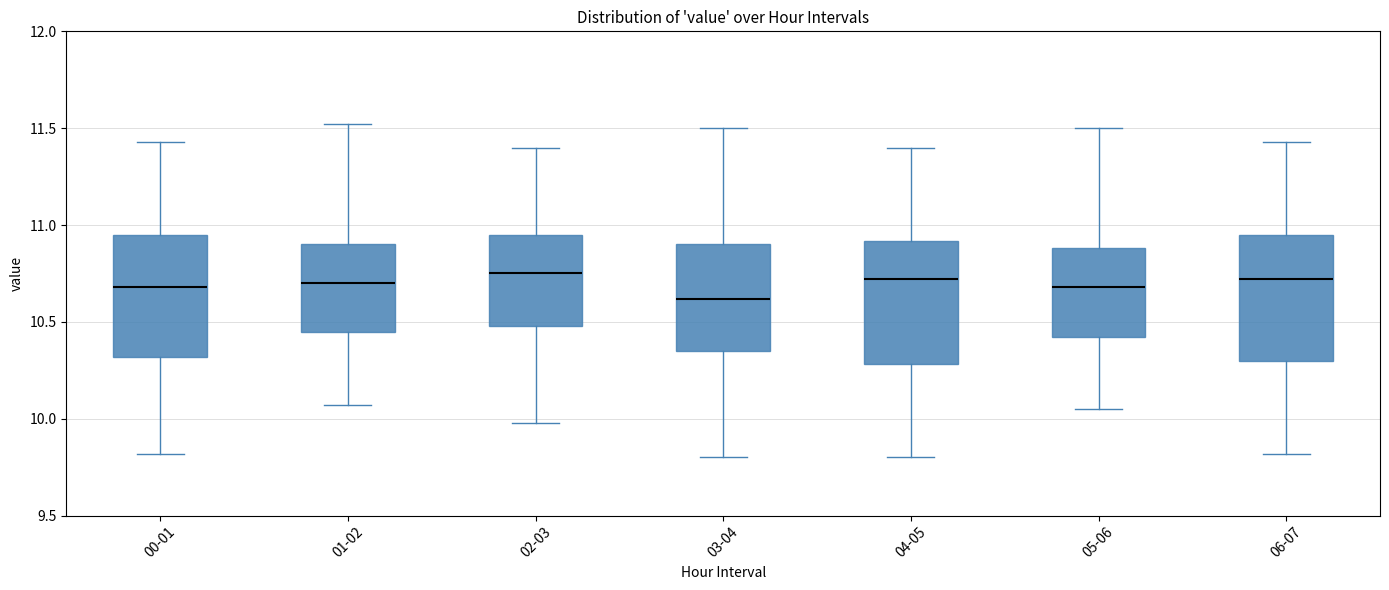

Where is the upper edge of the box for 04-05 on the y-axis? The values are not printed on the chart, so give them approximately, as read against the axis.

10.90